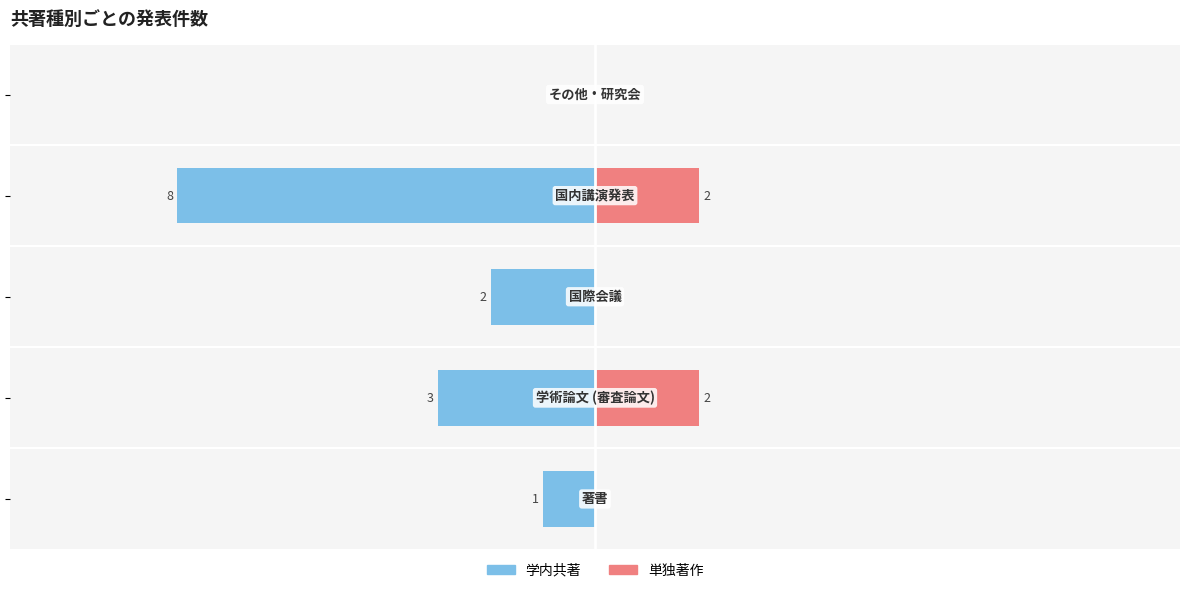

Is it true that 単独著作 equals 1 at −10.0?

False